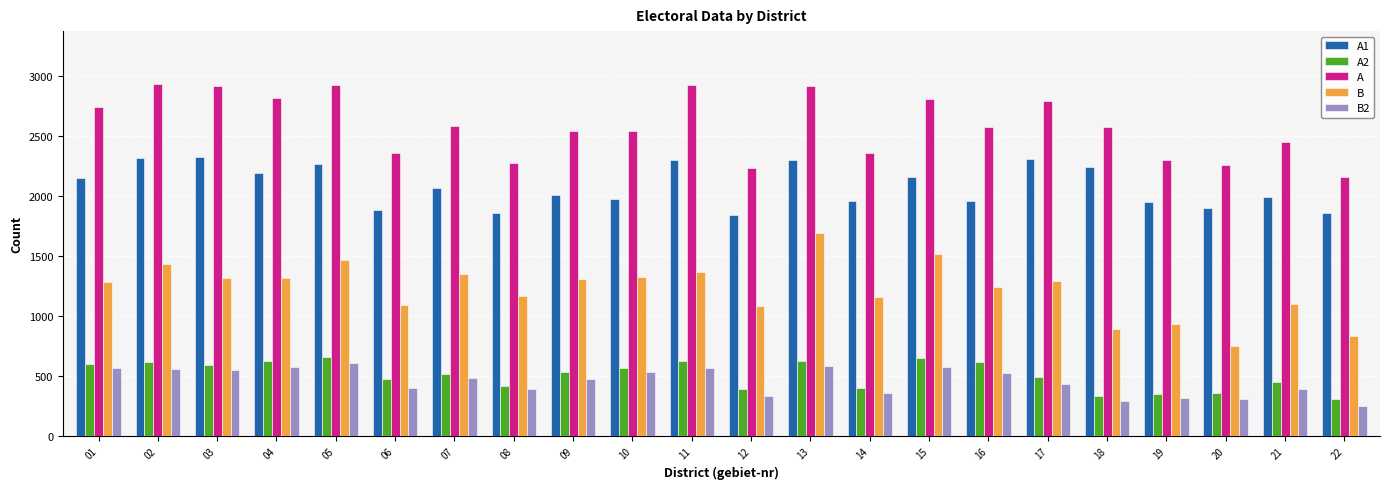

True or false: B has a value of 1323 at 10.

True